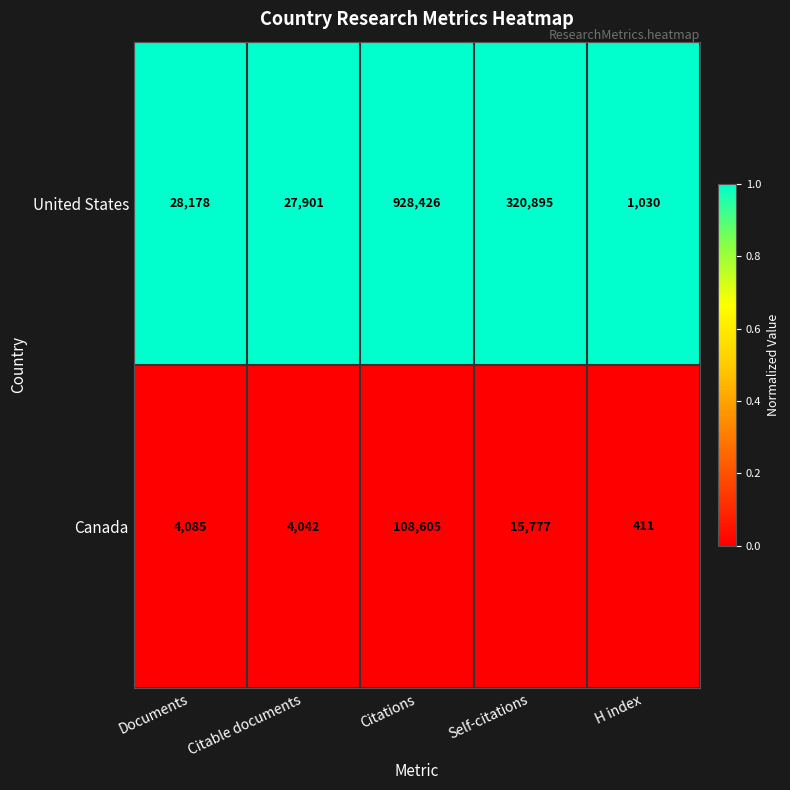

How many distinct data groups are displayed?

2